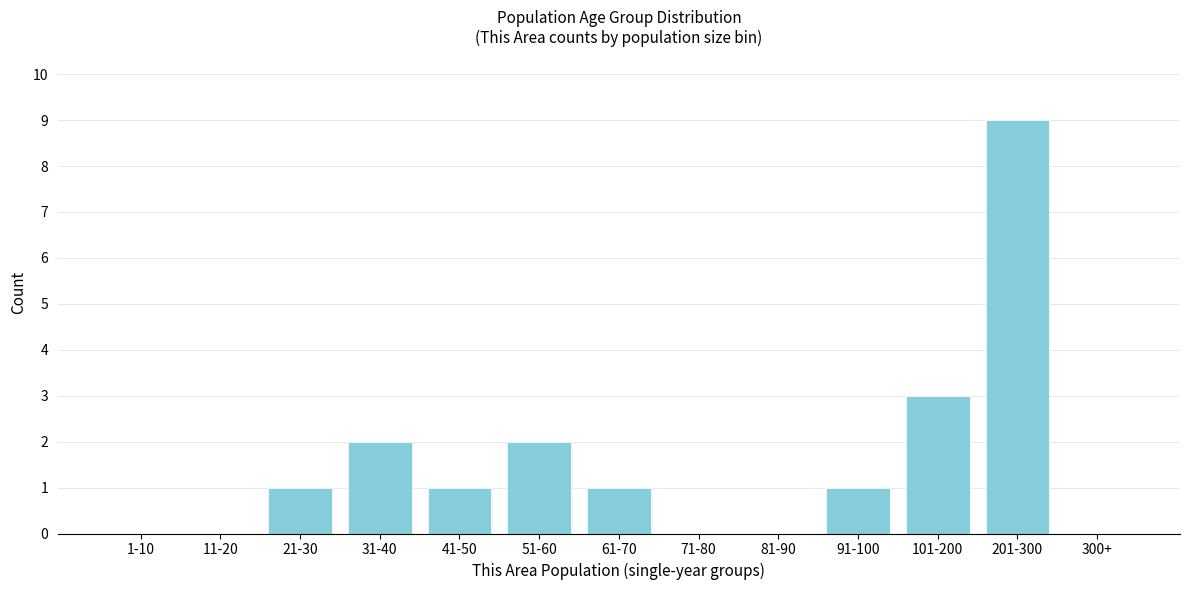

Reading left to right, list all the values displayed in this chart.

1-10=0	11-20=0	21-30=1	31-40=2	41-50=1	51-60=2	61-70=1	71-80=0	81-90=0	91-100=1	101-200=3	201-300=9	300+=0